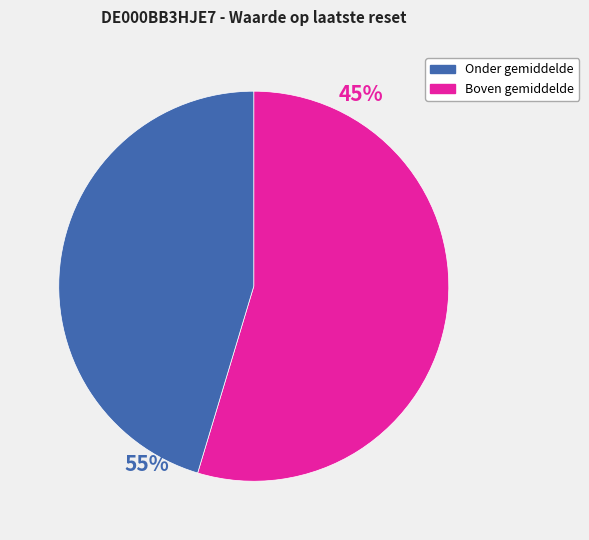

Is there a majority slice in this chart?

Yes